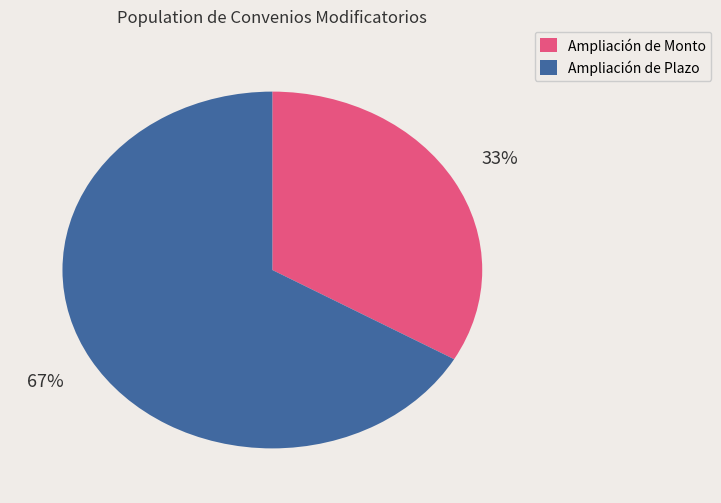

To the nearest percent, what is the average slice percentage?

50%